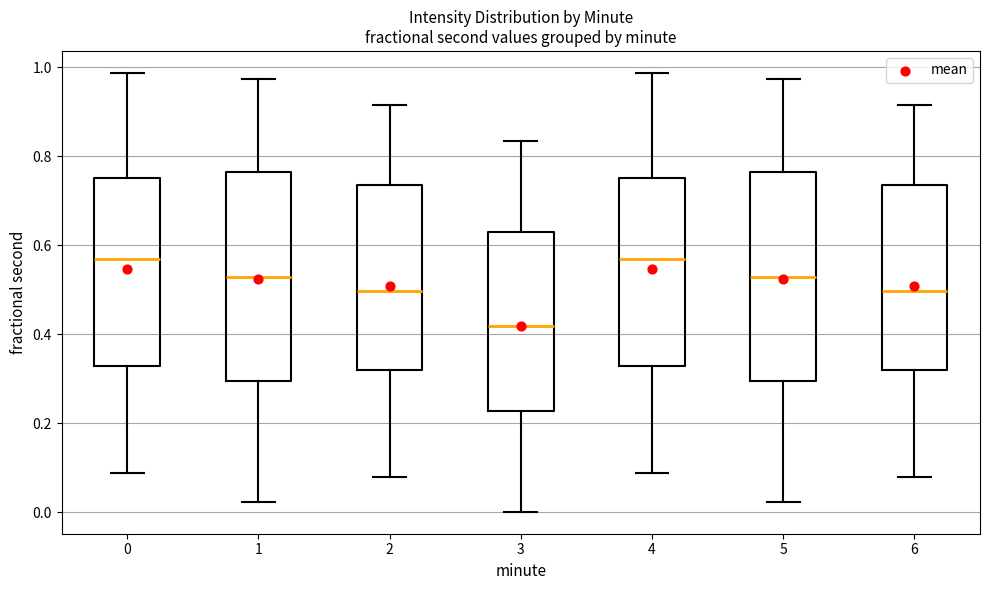

Reading left to right, transcribe this box plot: for each box, give where its median line is, the range the box spans, and where its two whiskers end, as read against the y-axis. The values are not printed on the chart, so give them approximately, as read against the axis.

0: median 0.56, box 0.32 to 0.76, whiskers 0.08 to 0.98
1: median 0.52, box 0.30 to 0.76, whiskers 0.02 to 0.98
2: median 0.50, box 0.32 to 0.74, whiskers 0.08 to 0.92
3: median 0.42, box 0.22 to 0.62, whiskers 0.00 to 0.84
4: median 0.56, box 0.32 to 0.76, whiskers 0.08 to 0.98
5: median 0.52, box 0.30 to 0.76, whiskers 0.02 to 0.98
6: median 0.50, box 0.32 to 0.74, whiskers 0.08 to 0.92